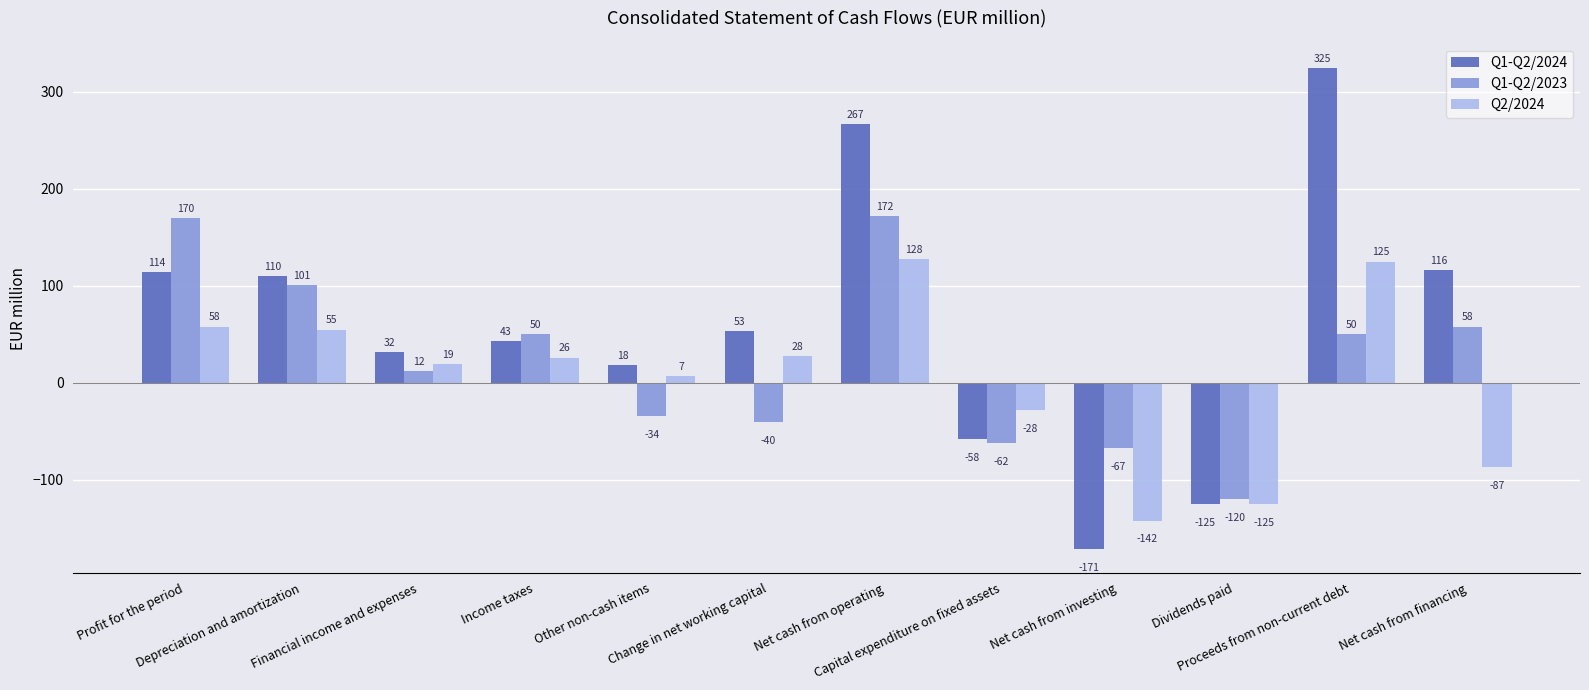

Reading left to right, what are all the values shown in this chart?

Q1-Q2/2024: 114	110	32	43	18	53	267	-58	-171	-125	325	116
Q1-Q2/2023: 170	101	12	50	-34	-40	172	-62	-67	-120	50	58
Q2/2024: 58	55	19	26	7	28	128	-28	-142	-125	125	-87